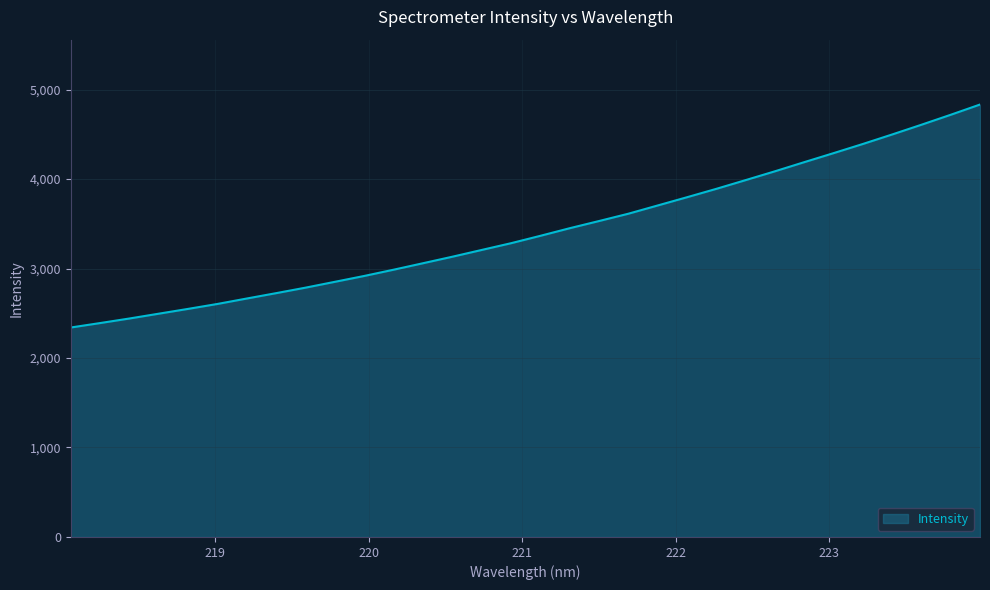

What is the difference between the maximum and minimum values?

2491.7